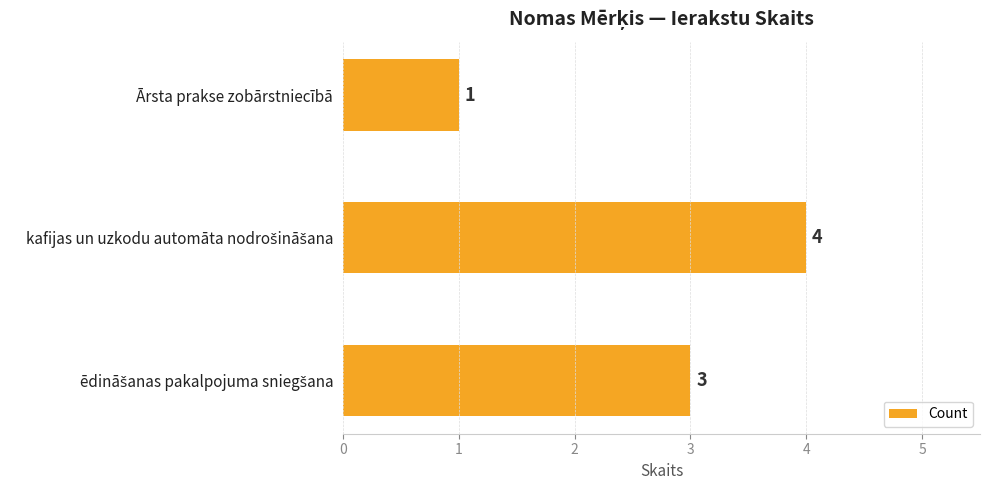

The value at Ārsta prakse zobārstniecībā is 1. True or false?

True